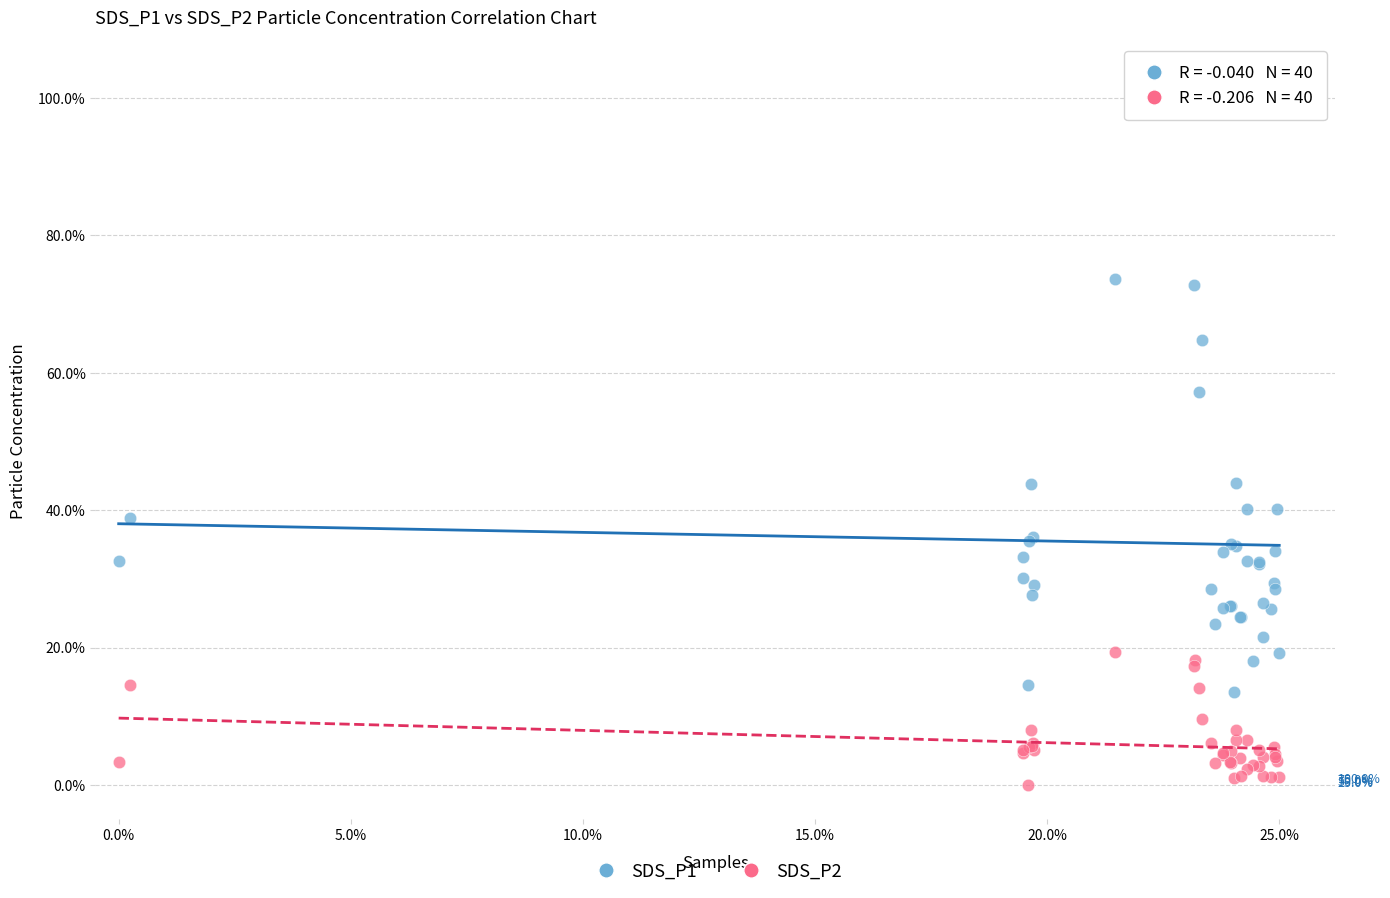

What are all the series names shown in the legend?

SDS_P1, SDS_P2